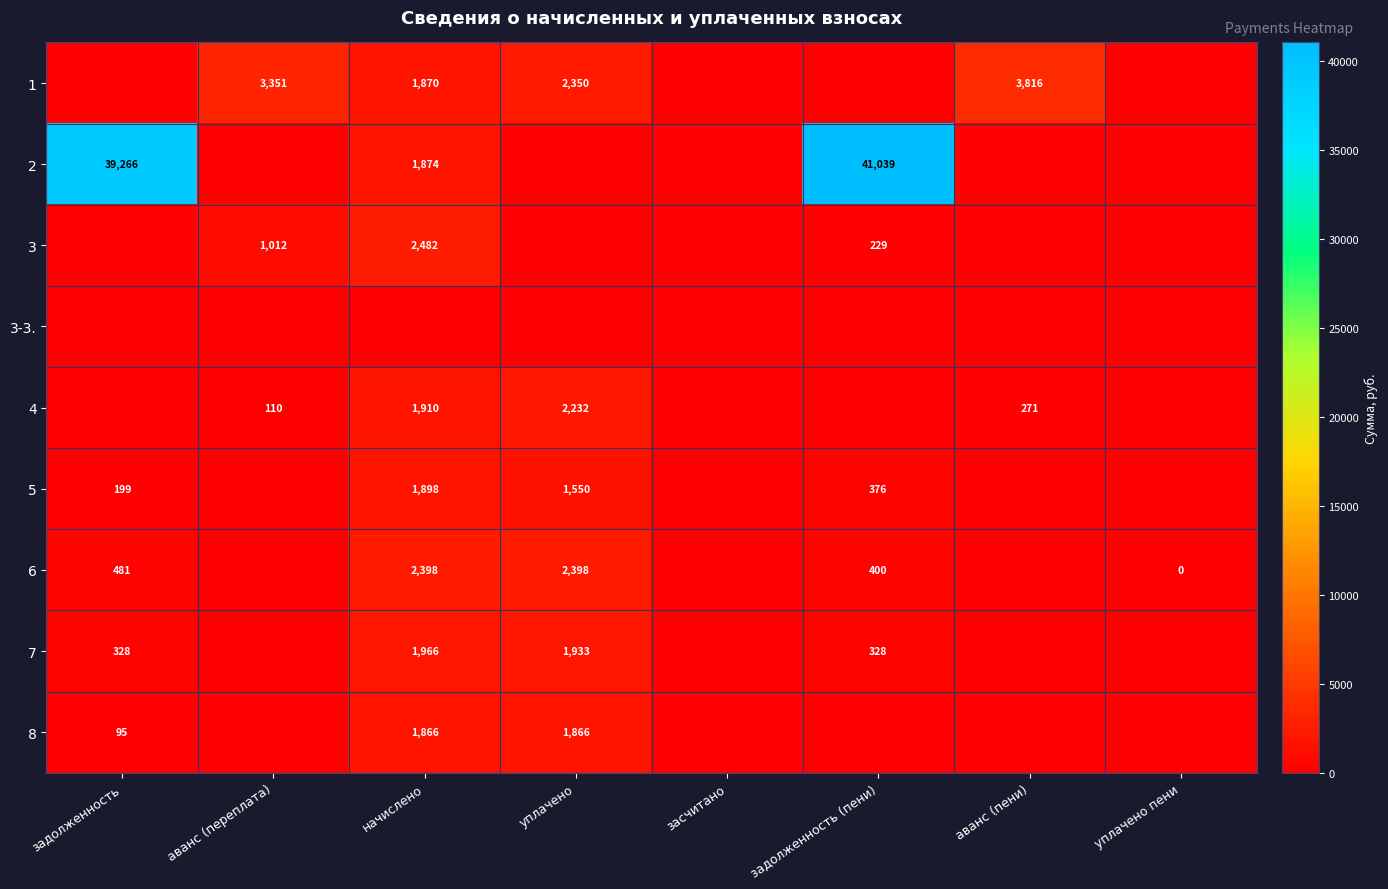

Is it true that 1 equals 1526 at аванс (пени)?

False